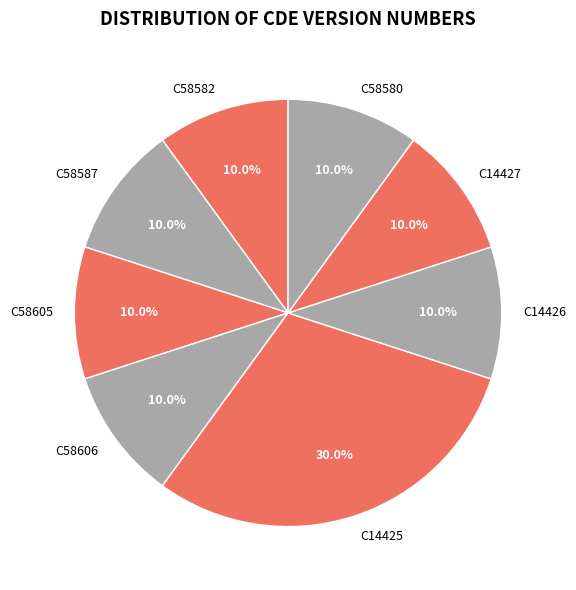

True or false: C58605 accounts for 10% of the total.

True